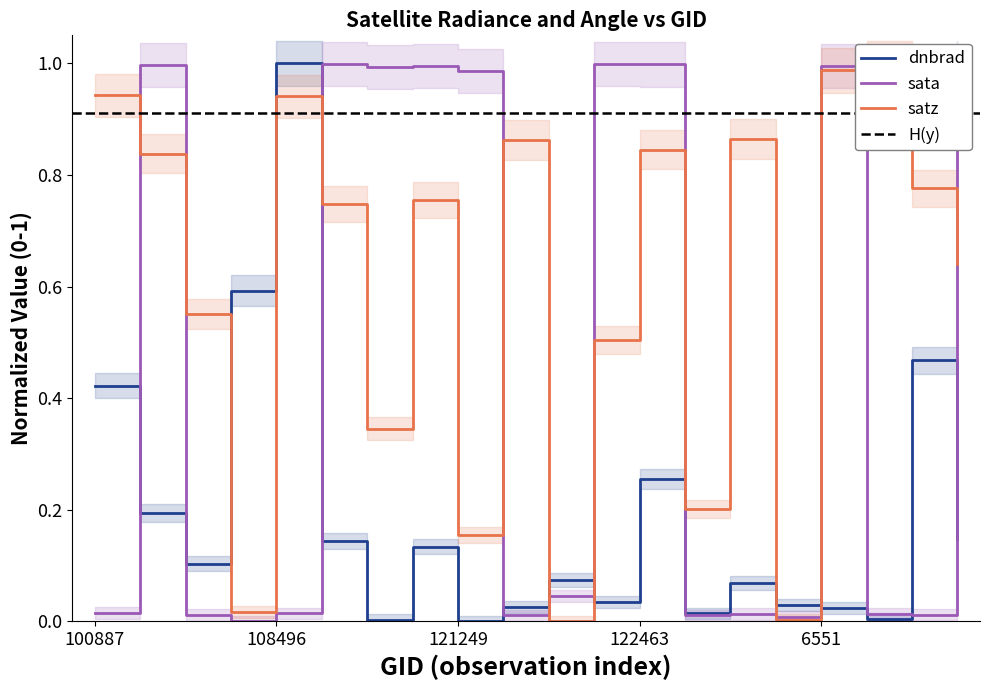

Which category has the lowest value across all series?

121249